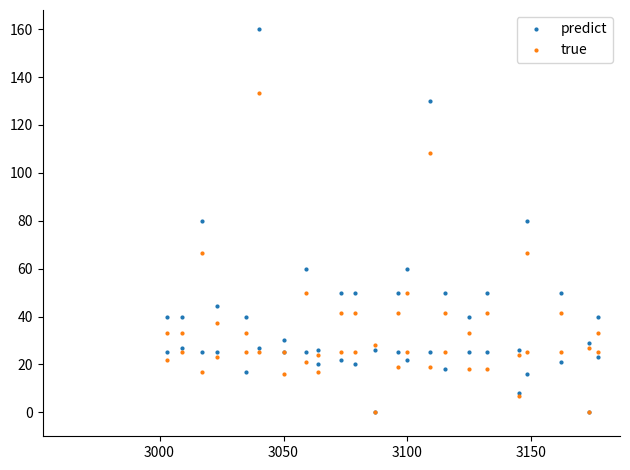

Does the chart display data point markers on the line(s)?

Yes